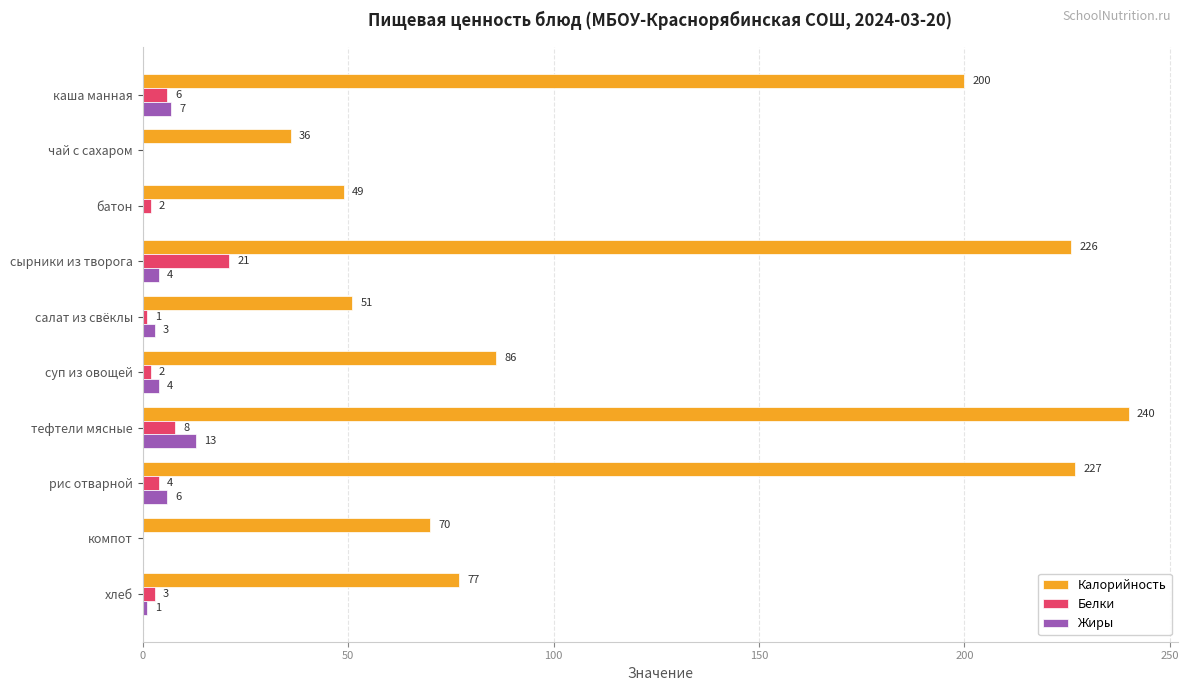

At which label is Белки closest to 10?

тефтели мясные